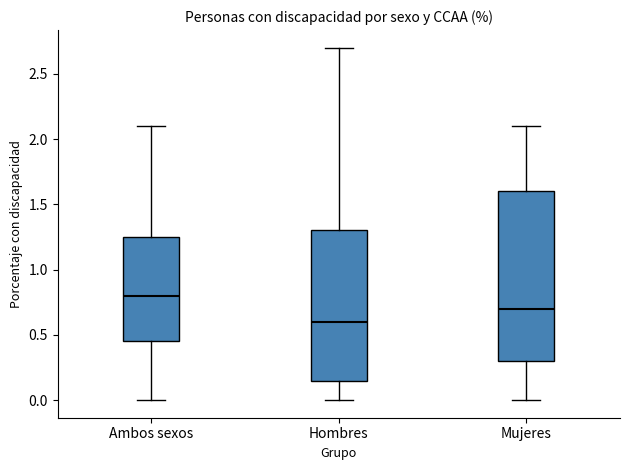

Reading left to right, read every box against the y-axis: the position of its median line, the range the box covers, and the ends of its whiskers. The values are not printed on the chart, so give them approximately, as read against the axis.

Ambos sexos: median 0.80, box 0.45 to 1.25, whiskers 0.00 to 2.10
Hombres: median 0.60, box 0.15 to 1.30, whiskers 0.00 to 2.70
Mujeres: median 0.70, box 0.30 to 1.60, whiskers 0.00 to 2.10